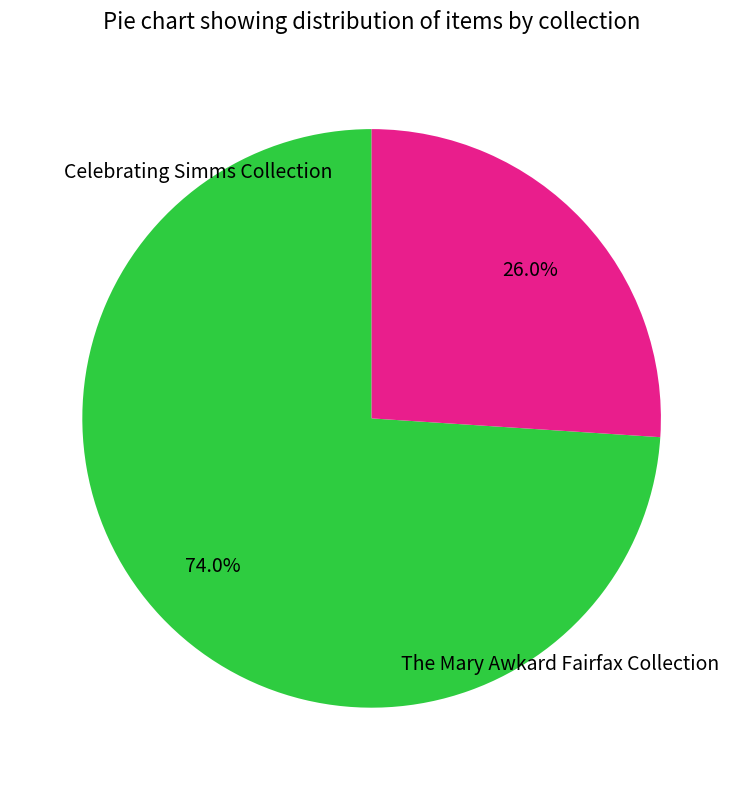

What is the ratio of the value at Celebrating Simms Collection to the value at The Mary Awkard Fairfax Collection?

0.4